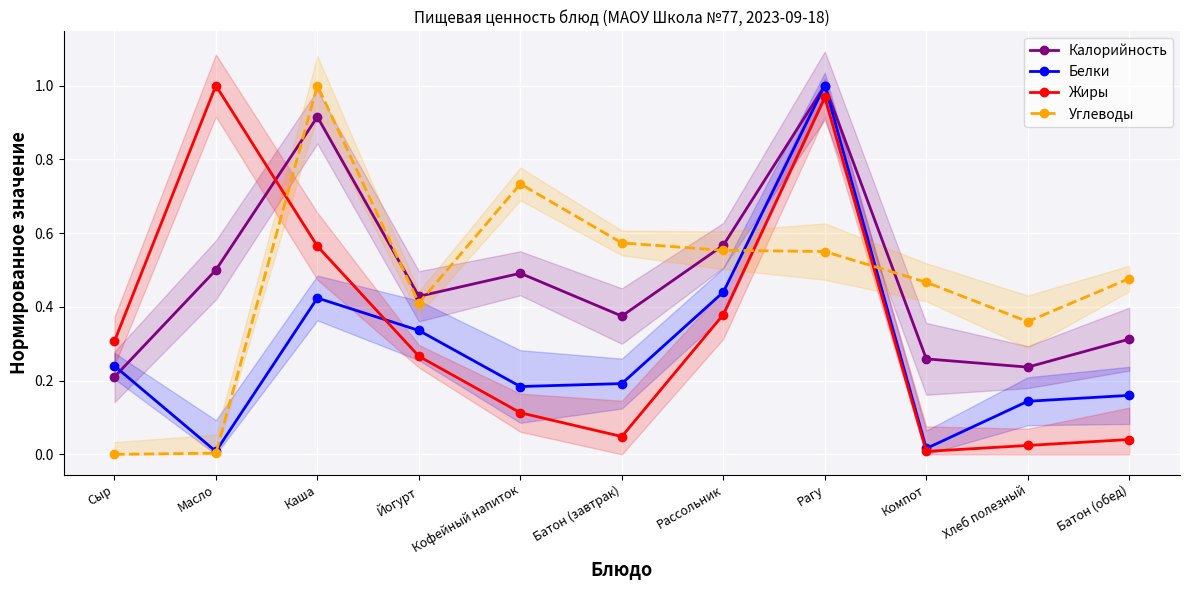

What is the label of the 4th point from the left?

Йогурт